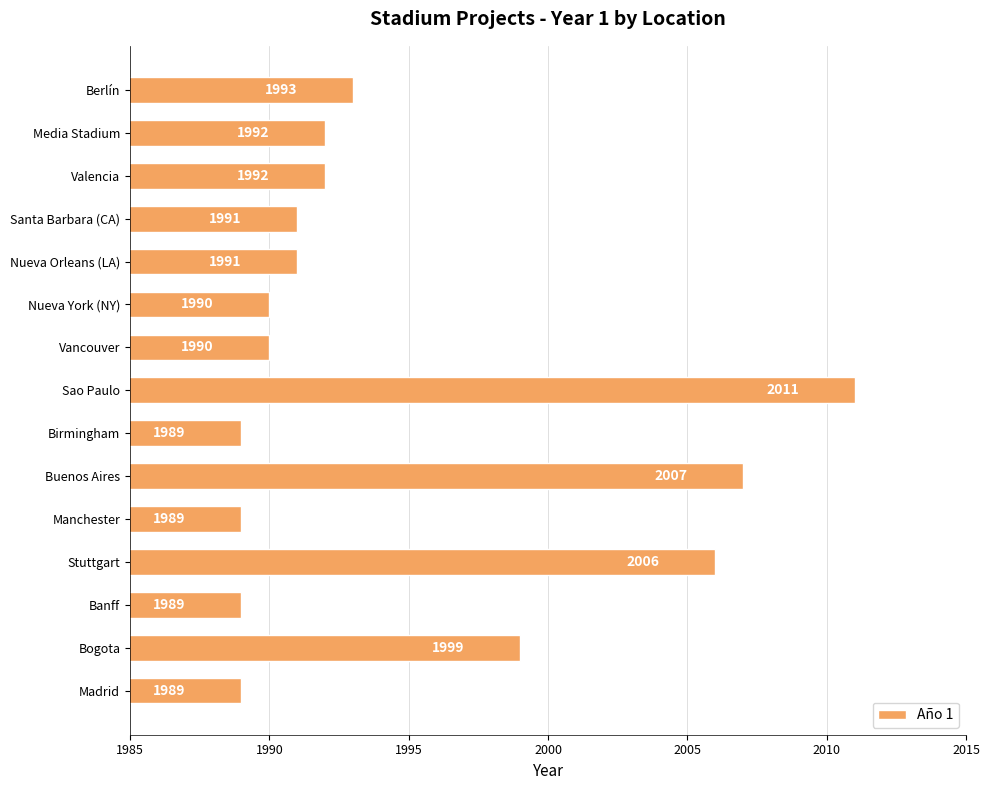

The chart shows a value of 1989 at Manchester. True or false?

True